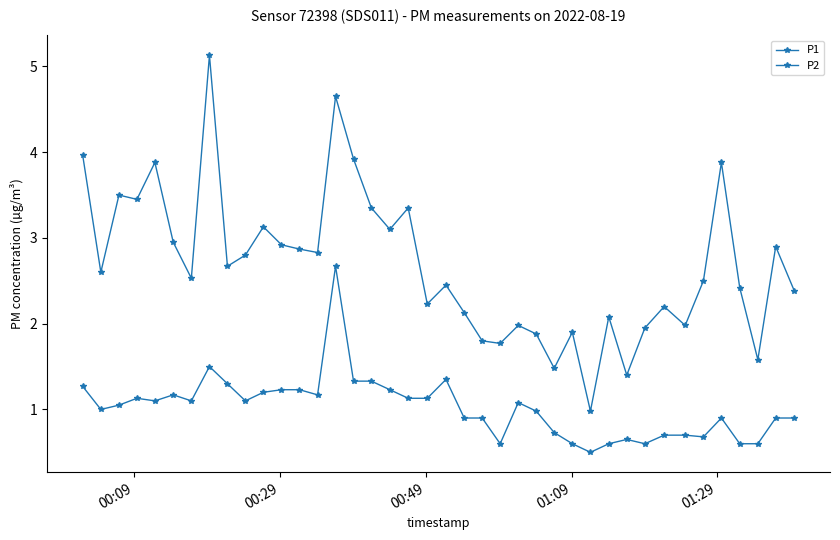

Does the chart have visible grid lines?

No